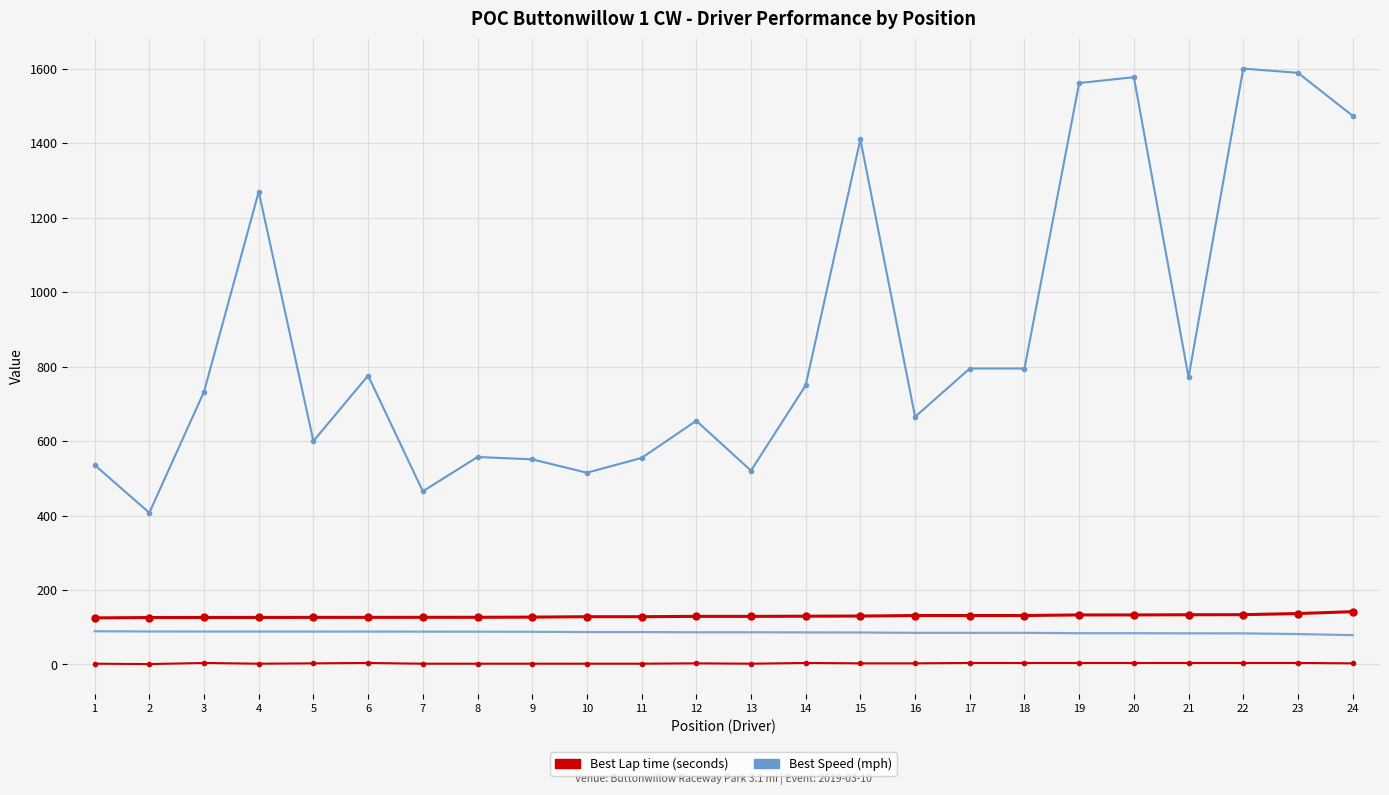

What is the difference between the highest and lowest values at 4?

1268.0